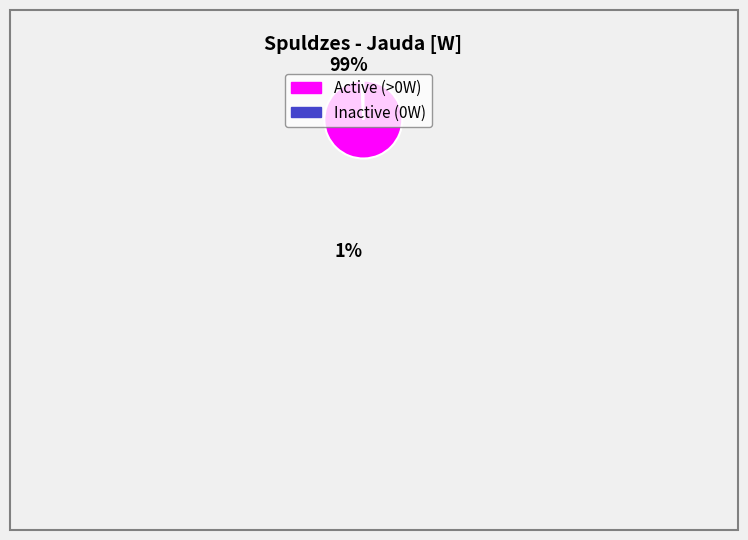

Does any single category account for the majority?

Yes